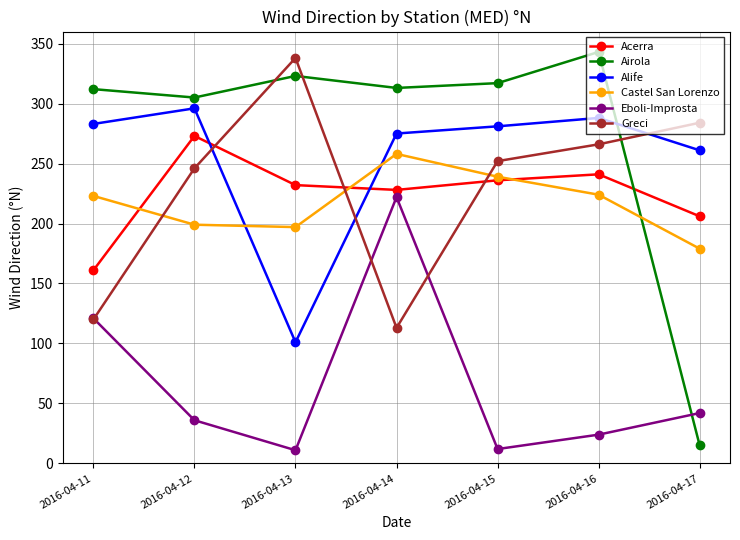

What is the value of the Alife point at the 6th from the left?

288